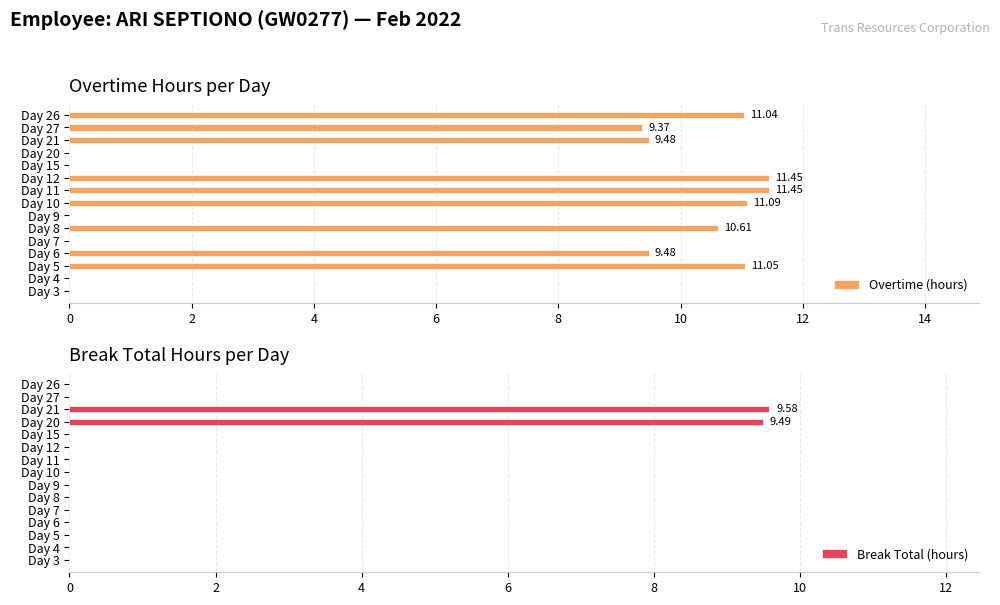

How many values in Break Total (hours) are above zero?

2